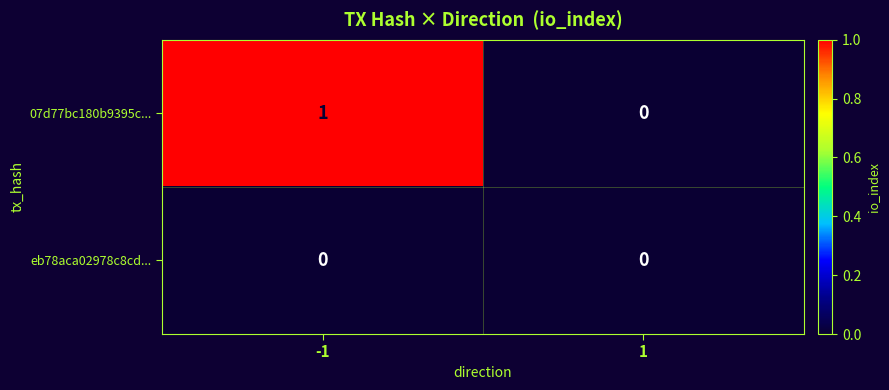

True or false: 07d77bc180b9395c... has a value of 1 at -1.

True